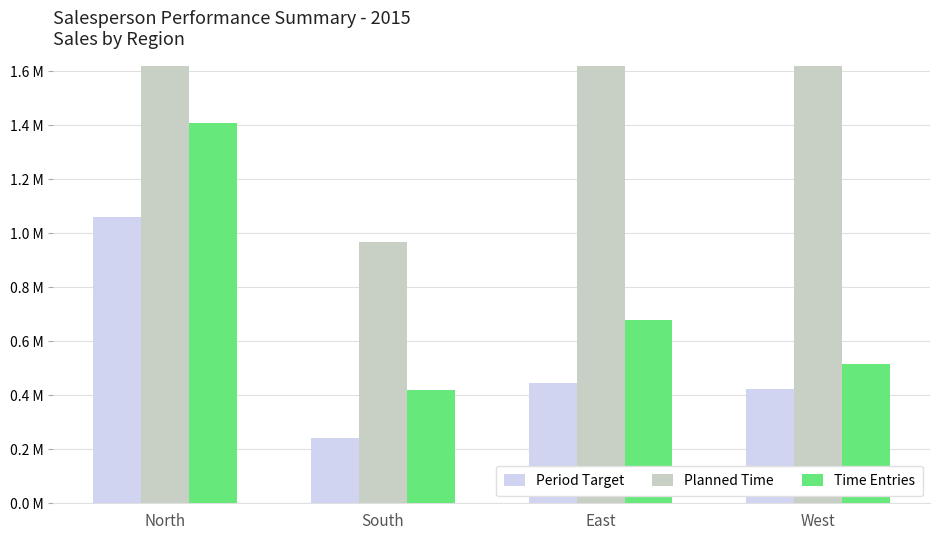

At which label does Period Target reach its peak?

North